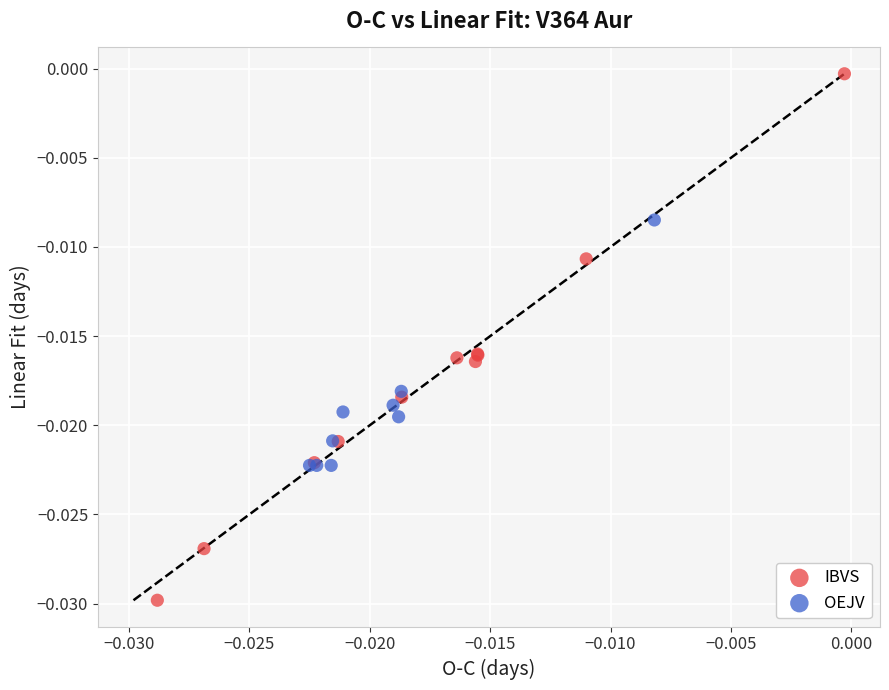

Which series contains the lowest Y value?

IBVS